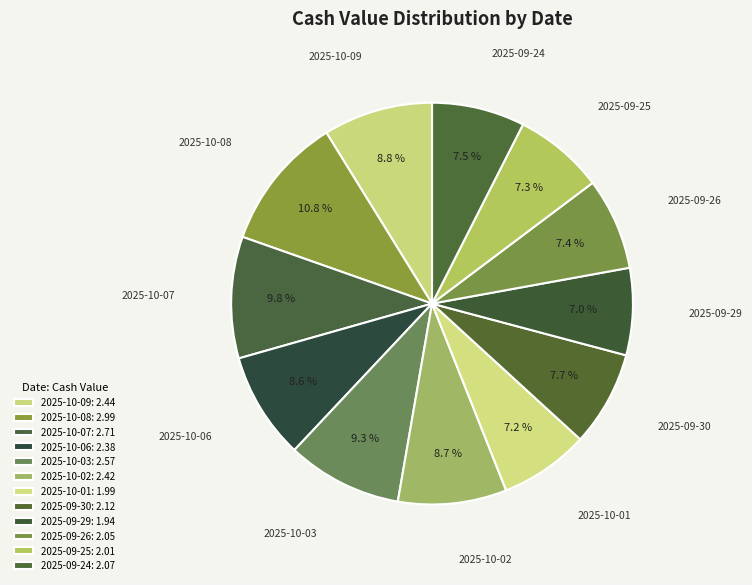

Is there a majority slice in this chart?

No